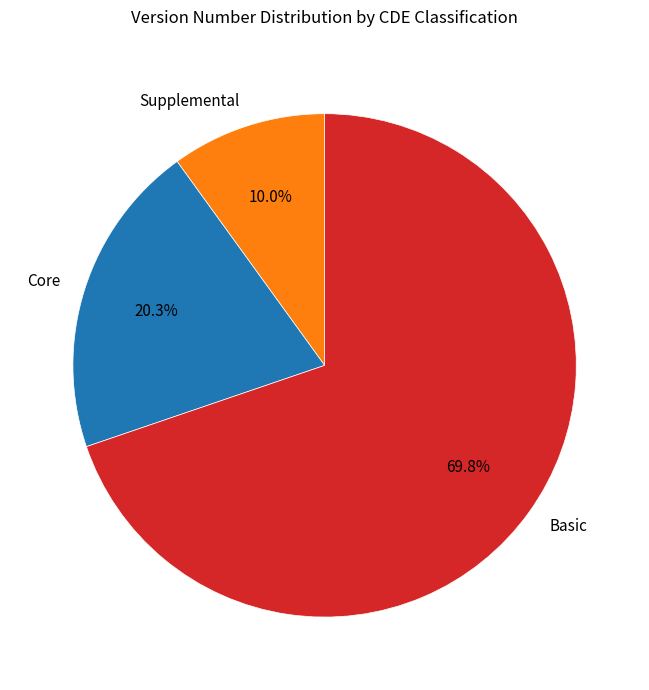

Count the number of slices in the pie.

3